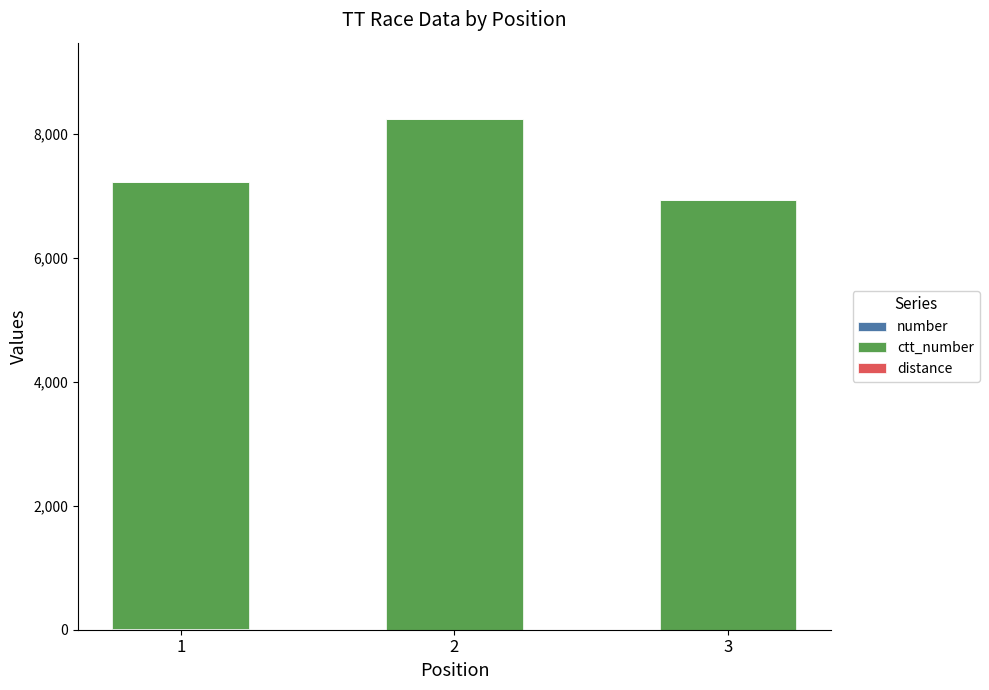

How many categories are shown in the chart?

3